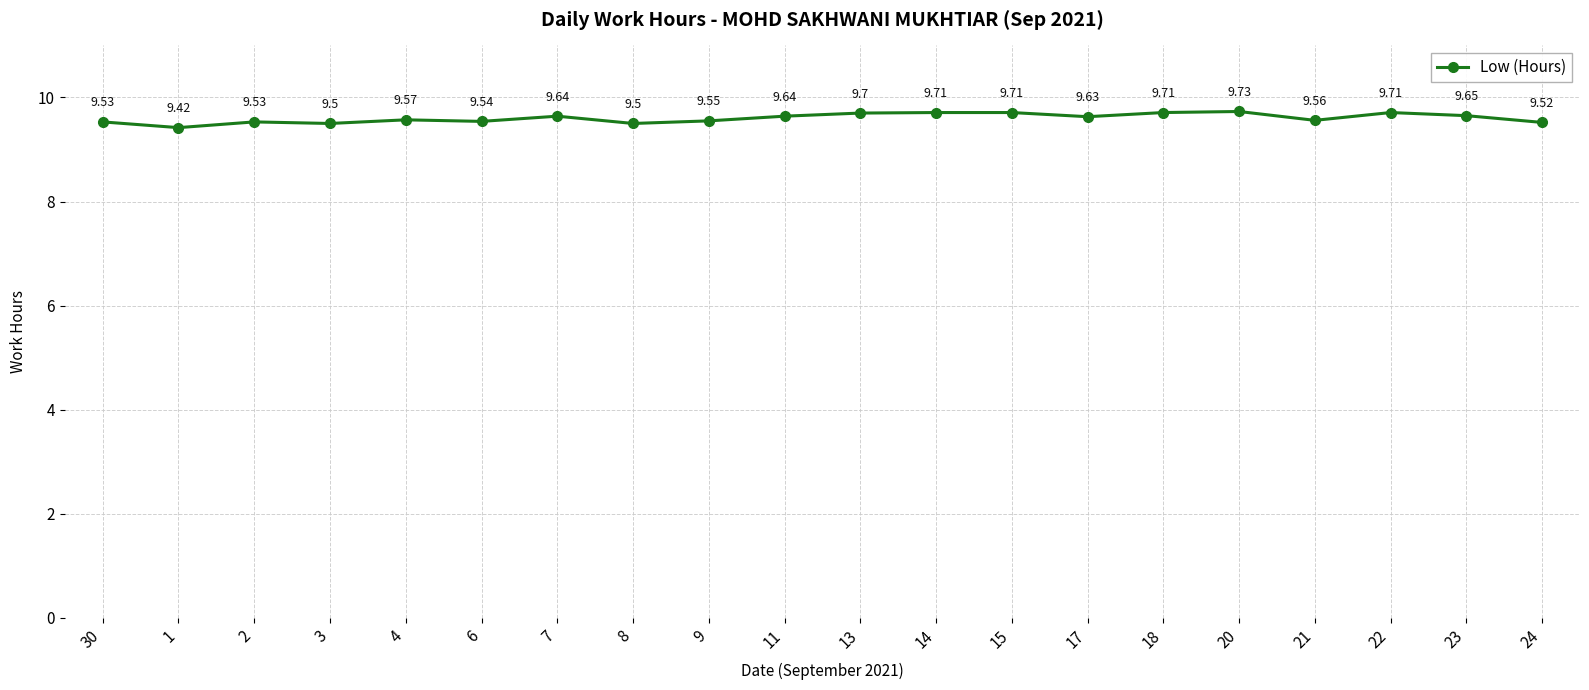

How many values are between 9 and 10?

20